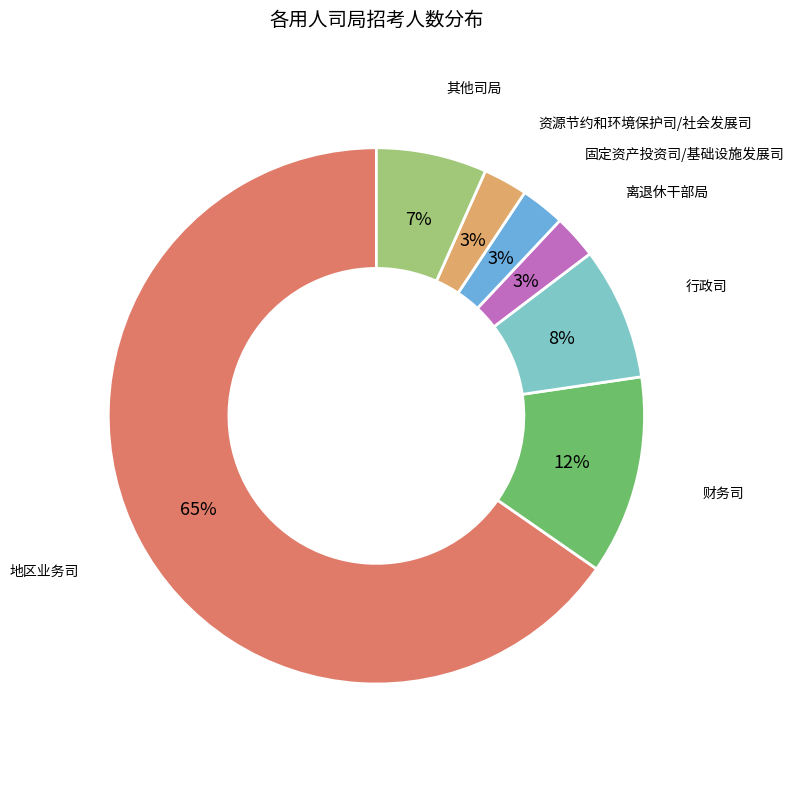

To the nearest percent, what is the average slice percentage?

14%